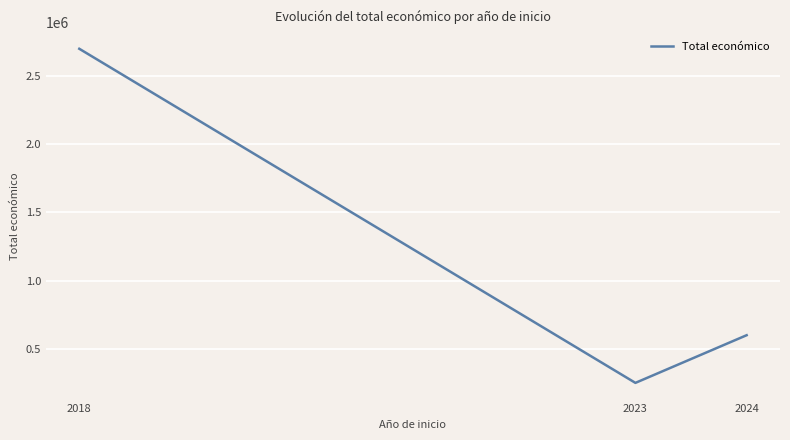

Count the number of values greater than 599151.

2